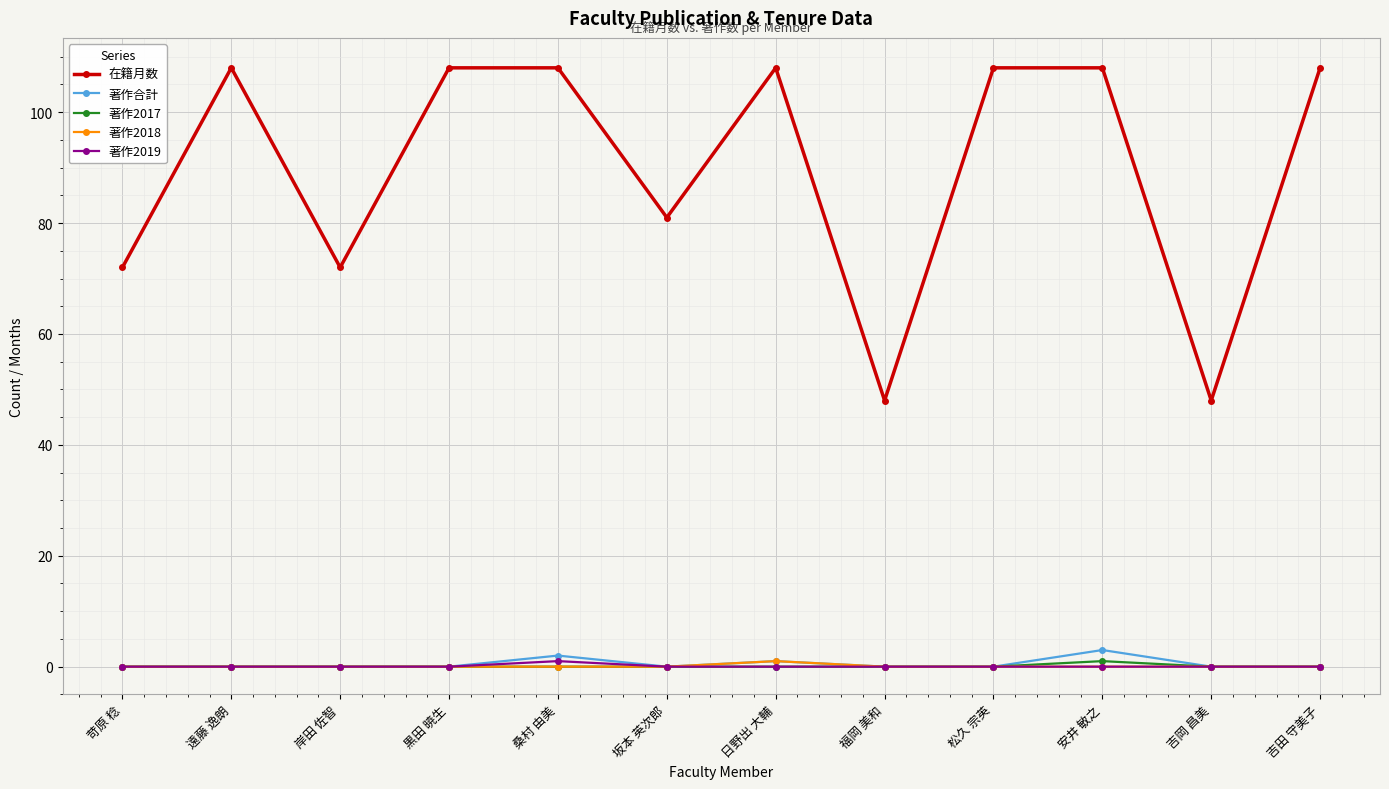

What is the difference between the maximum and minimum values in the 著作2019 series?

1